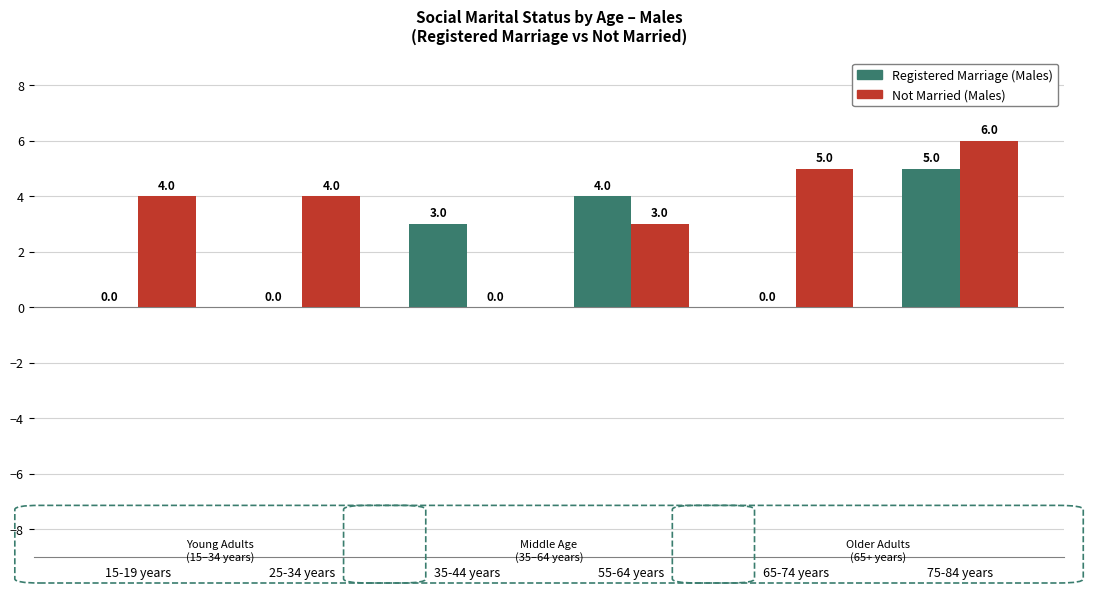

What is the highest value of the Not Married (Males) series?

6